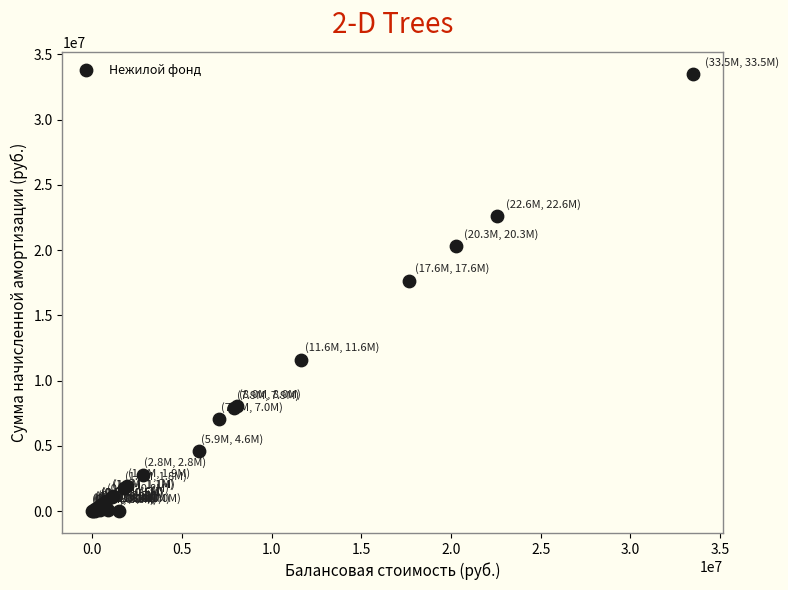

What Y value in the scatter plot is closest to 16741897?

17647113.0